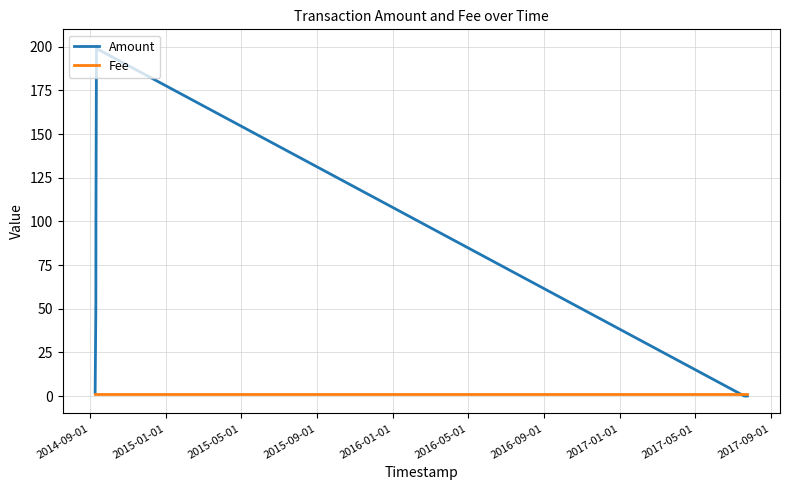

Which series has the largest range (max minus min)?

Amount